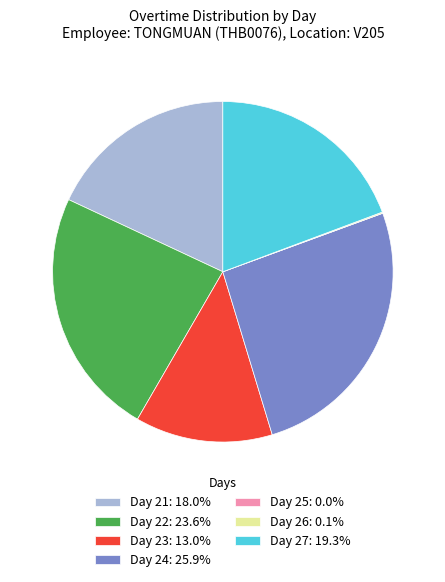

What is the largest slice in the pie chart?

Day 24